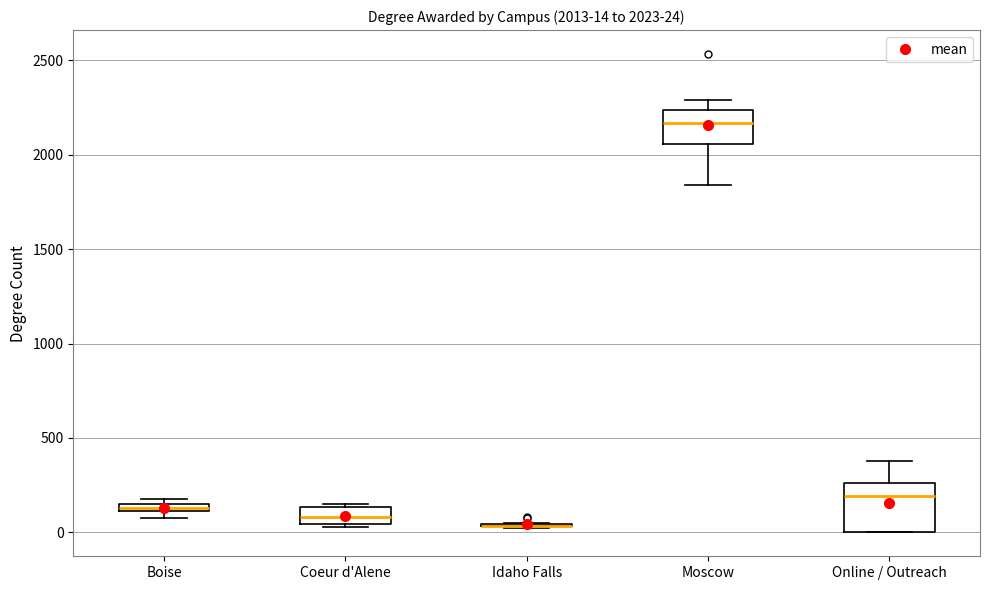

Comparing the boxes themselves (not the whiskers), which one is the tallest?

Online / Outreach